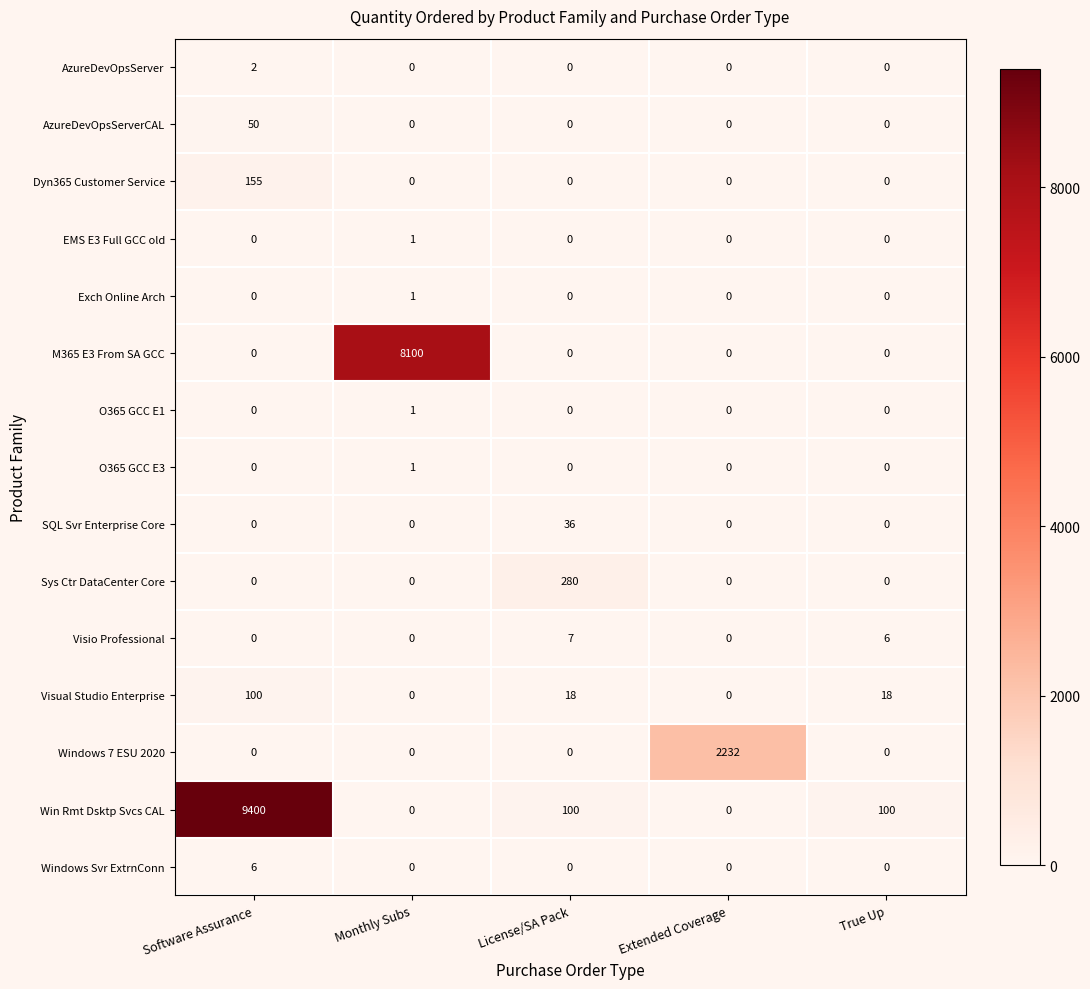

The value of SQL Svr Enterprise Core at Monthly Subs is 0. True or false?

True